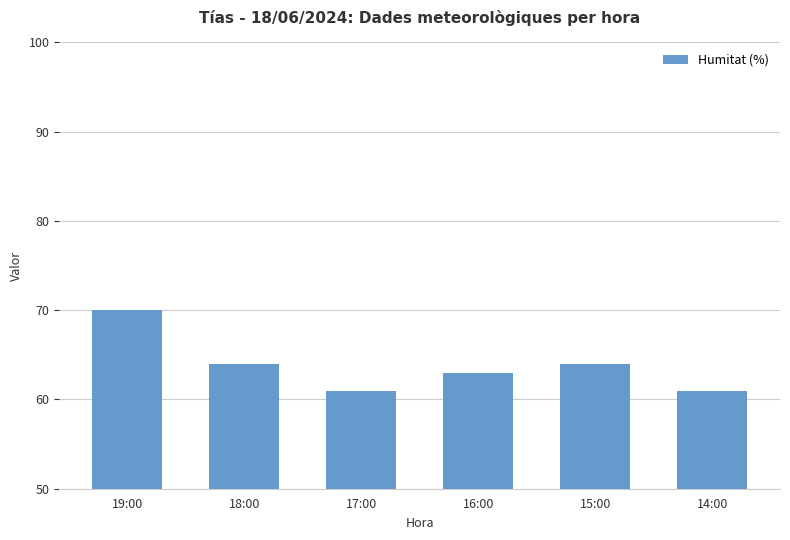

What is the difference between the maximum and minimum values?

9